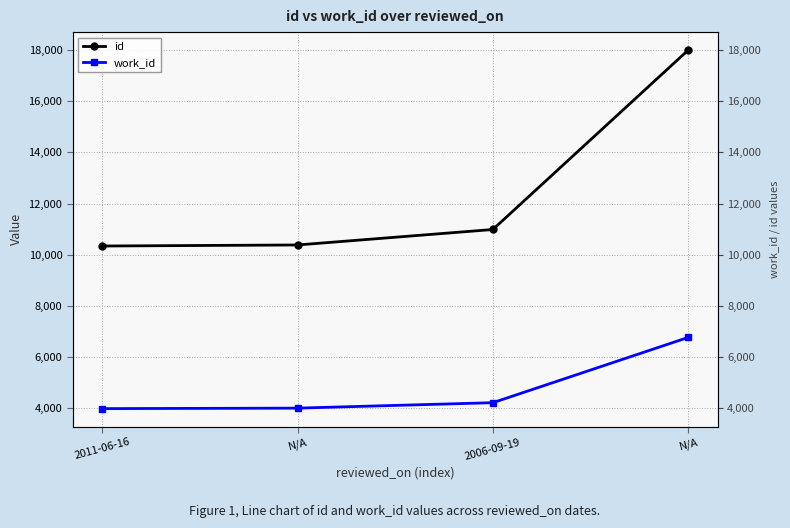

True or false: id has a value of 10984 at 2006-09-19.

True